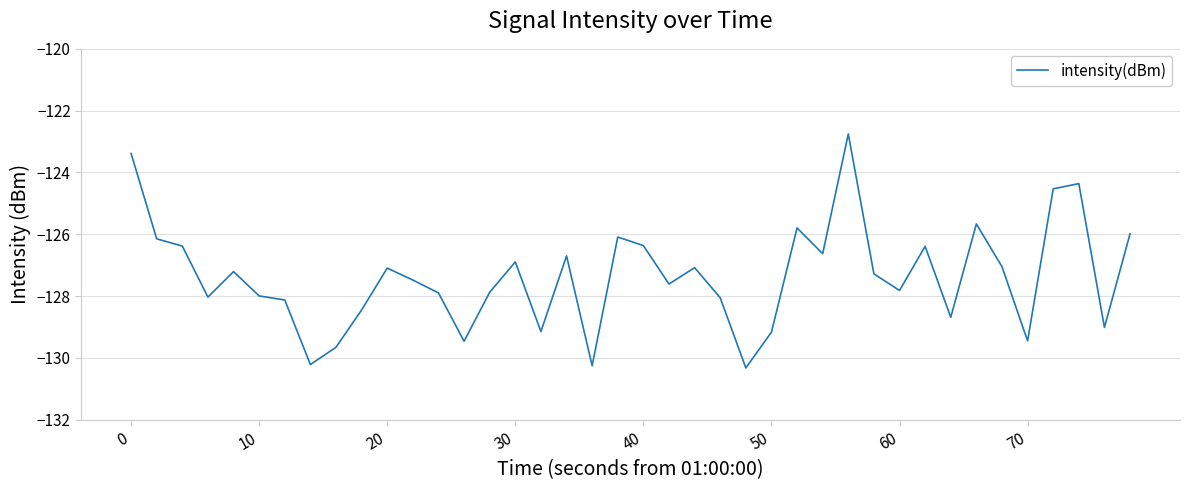

What is the smallest value displayed?

-130.3